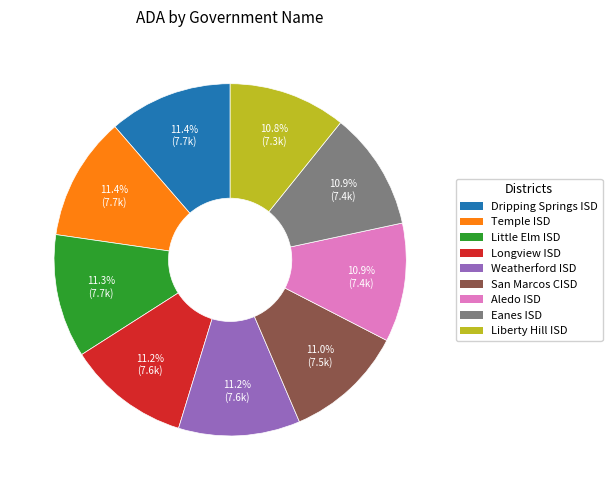

Is there any slice that represents more than half of the pie?

No